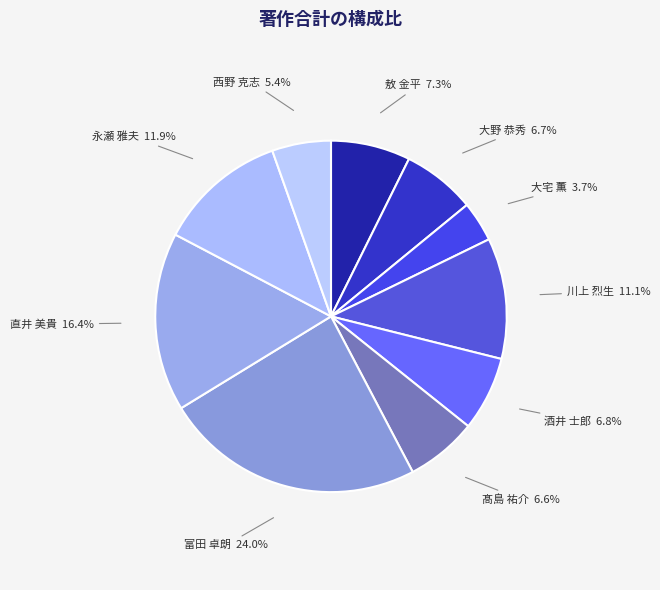

The 大宅 薫 slice represents 4% of the pie. True or false?

True